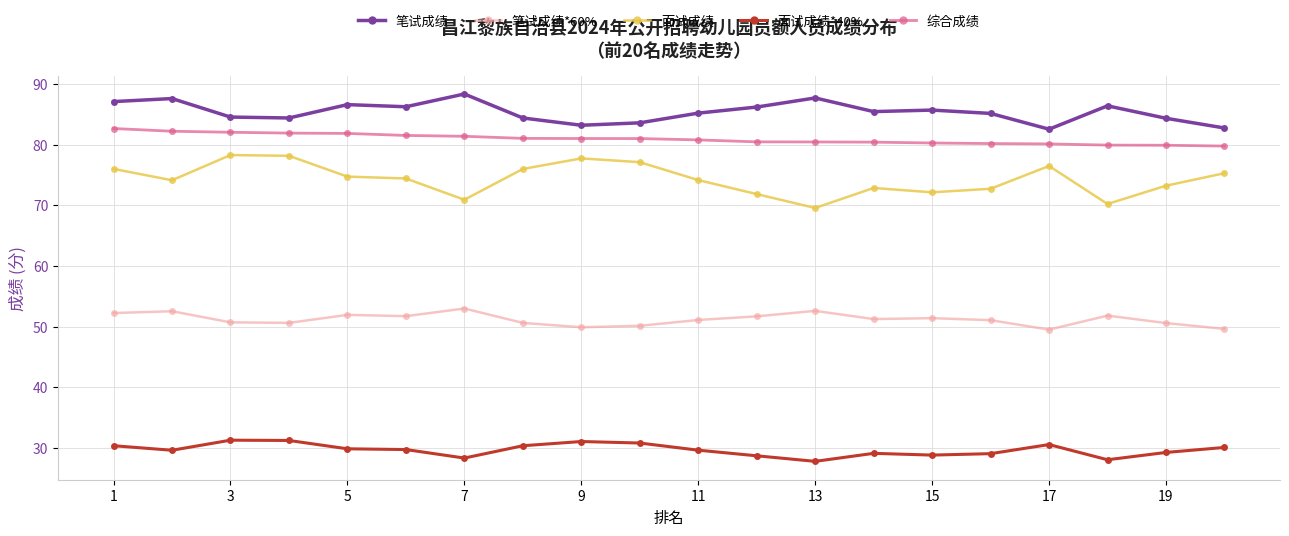

What is the sum of all 综合成绩 values?

1619.0